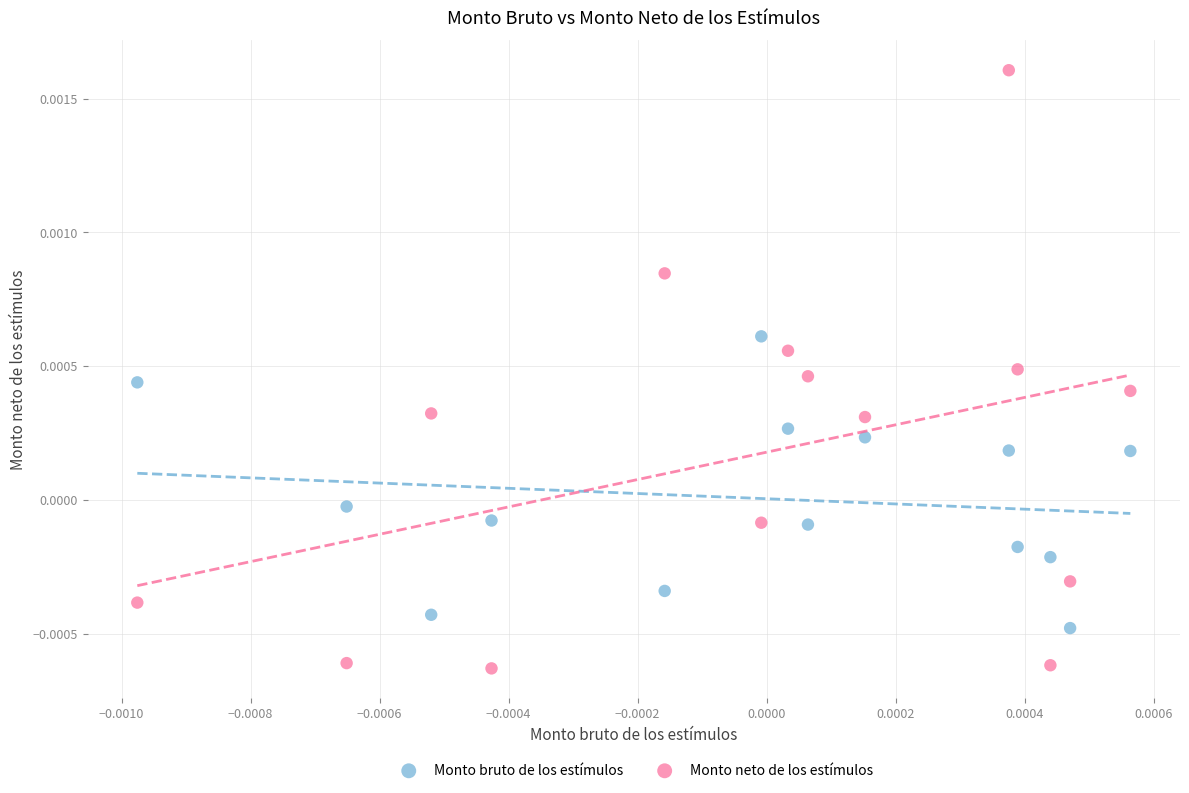

Which series contains the highest Y value?

Monto neto de los estímulos